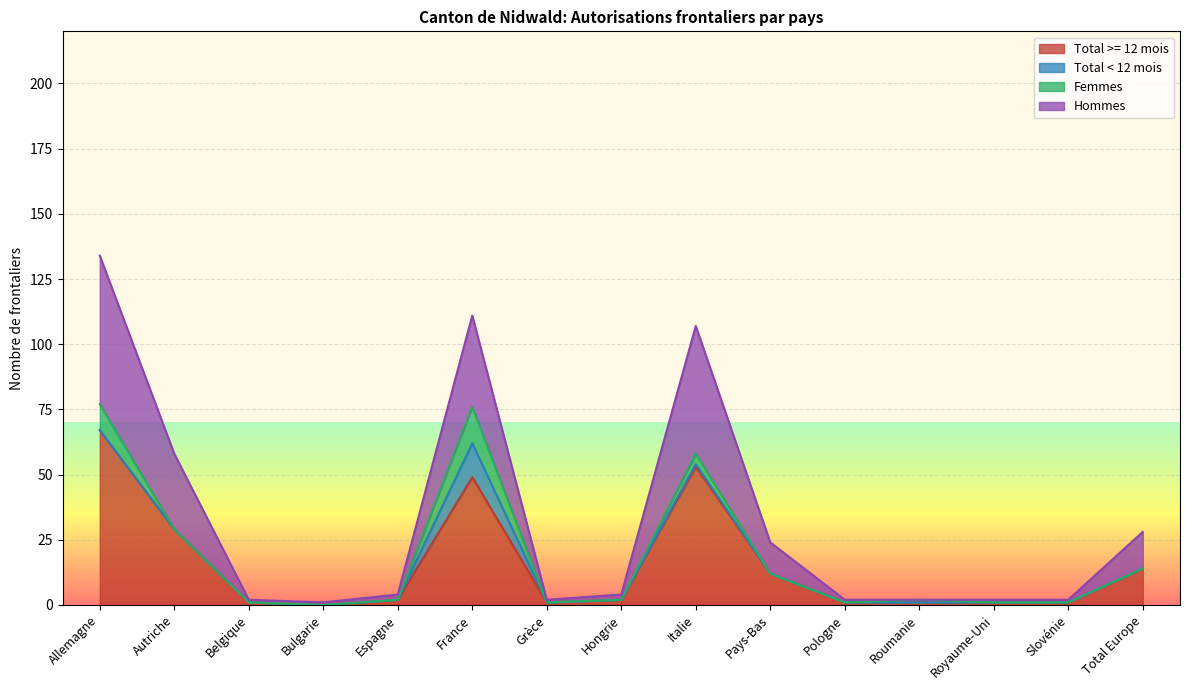

True or false: Hommes has a value of 17 at Autriche.

False